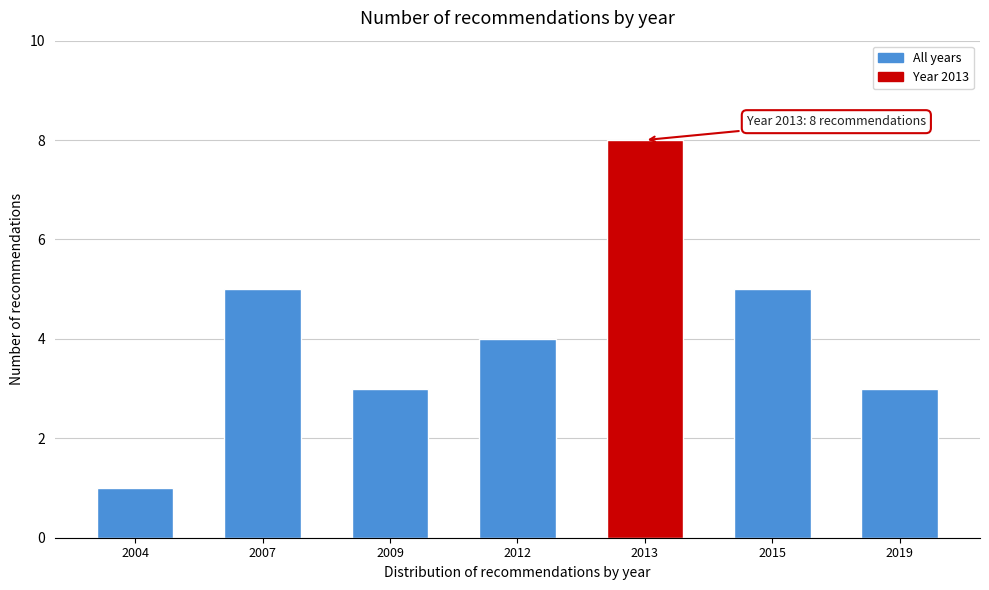

Reading right to left, transcribe all the data shown in this chart.

2019=3	2015=5	2013=8	2012=4	2009=3	2007=5	2004=1